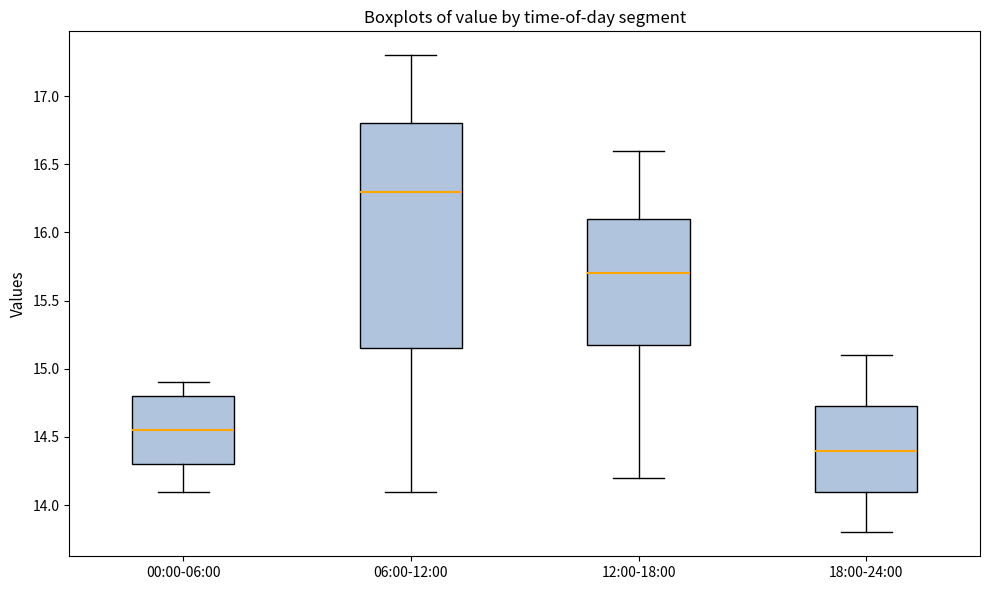

Which box has the lowest median line?

18:00-24:00